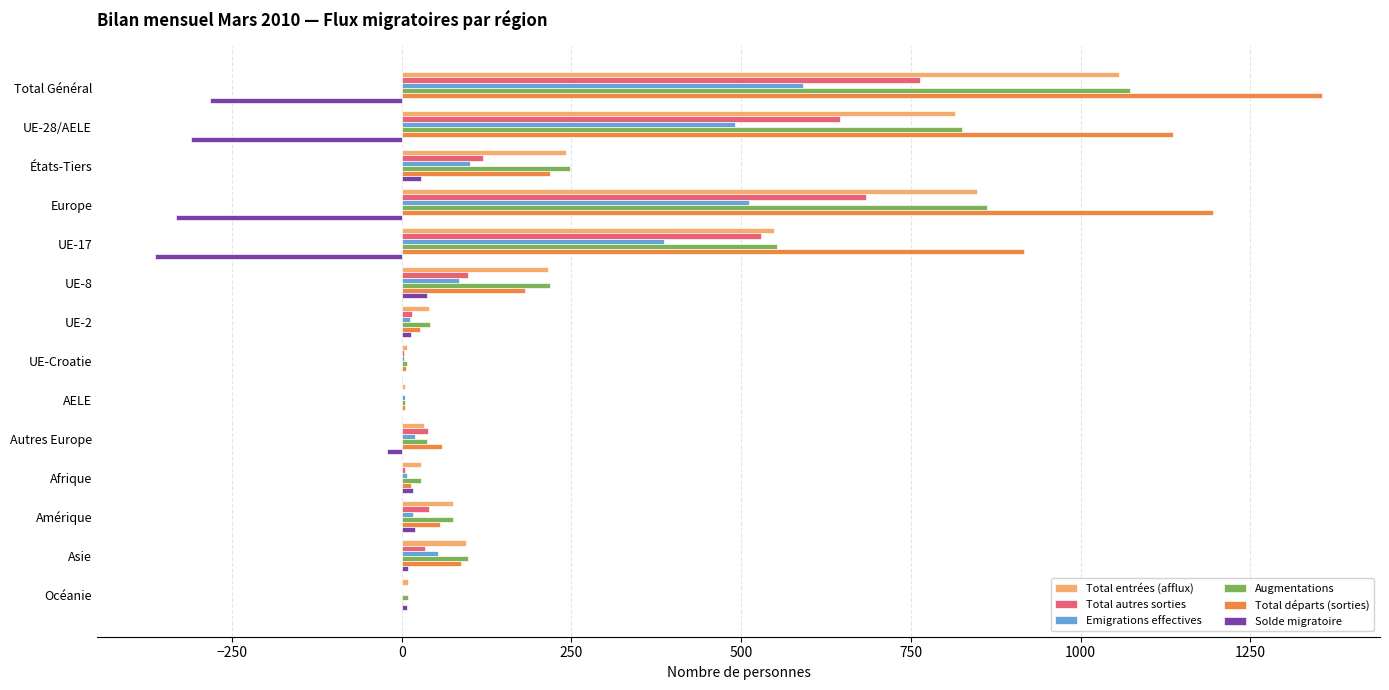

Which series has the largest total across all categories?

Total départs (sorties)